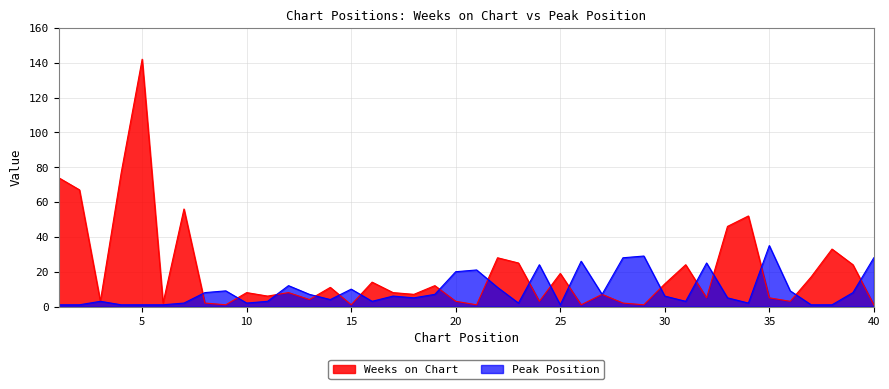

What is the value of the Weeks on Chart point at the 36th from the left?

3